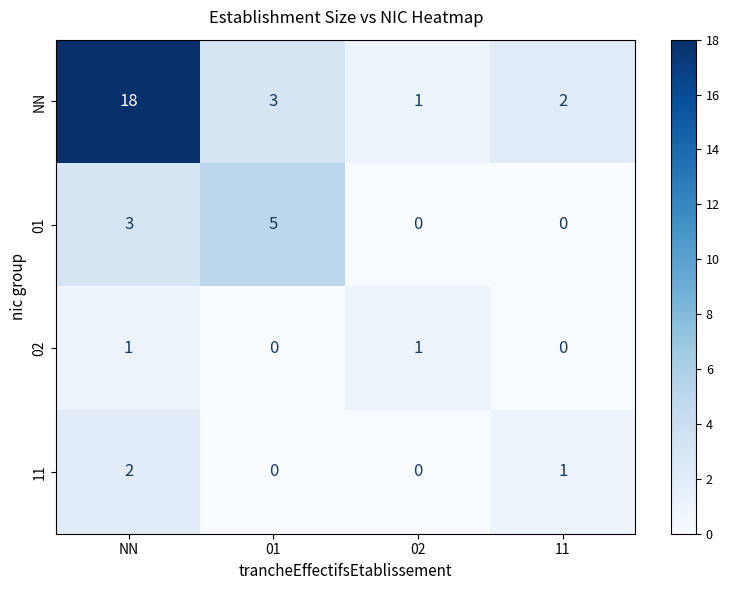

Where is 01 nearest to the value 2?

NN